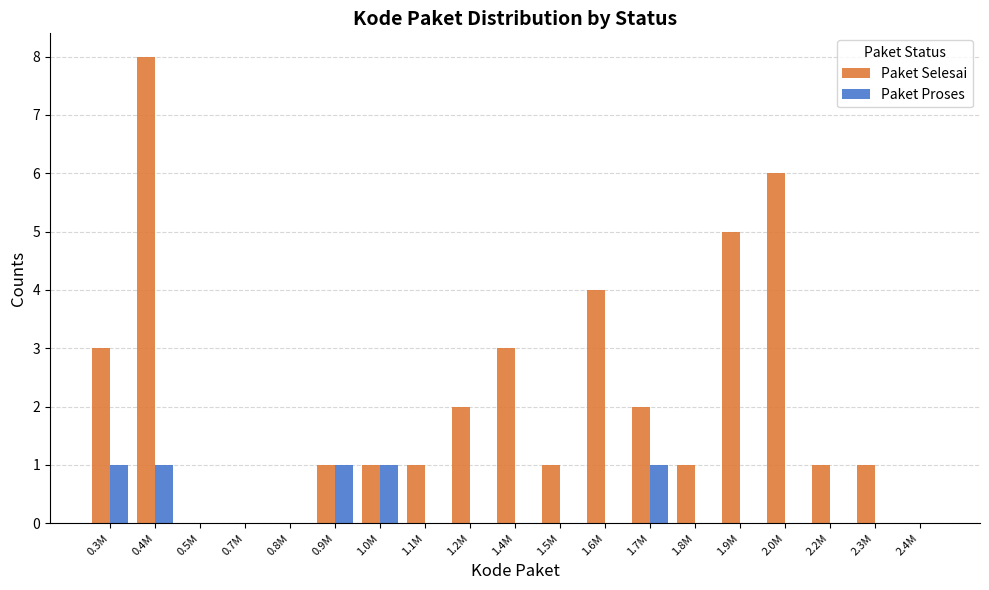

What is the highest value of the Paket Selesai series?

8